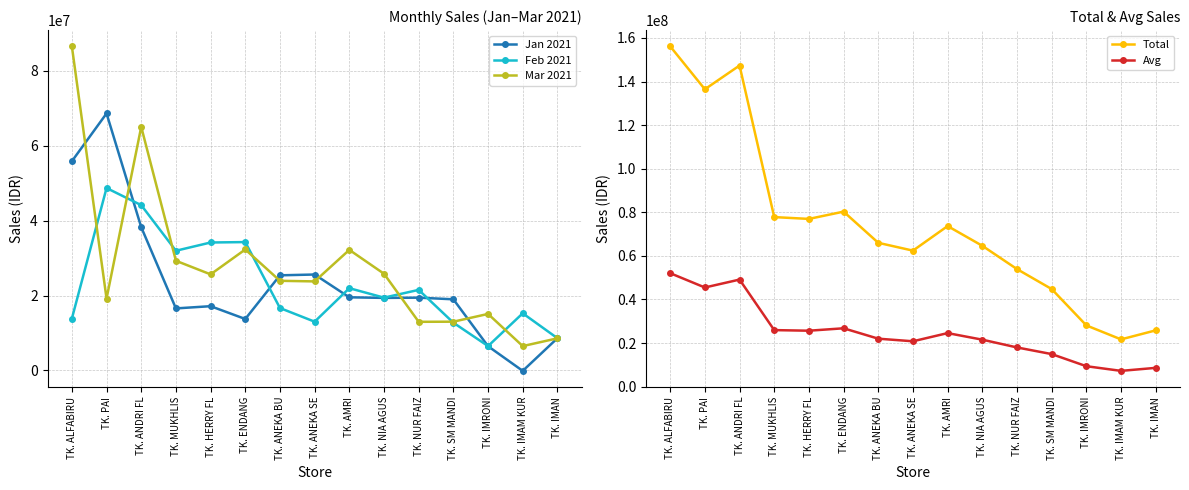

Which category has the highest value across all series?

TK. ALFABIRU